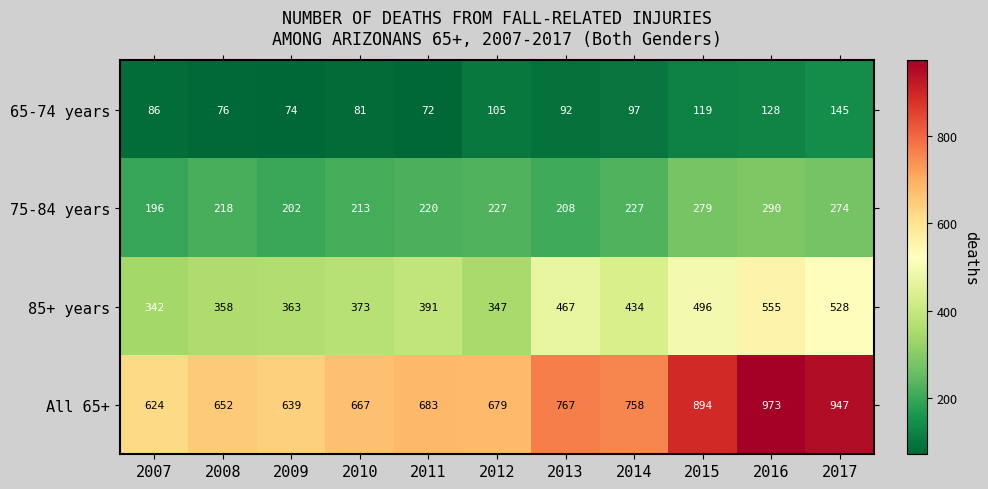

Is it true that All 65+ equals 996 at 2007?

False